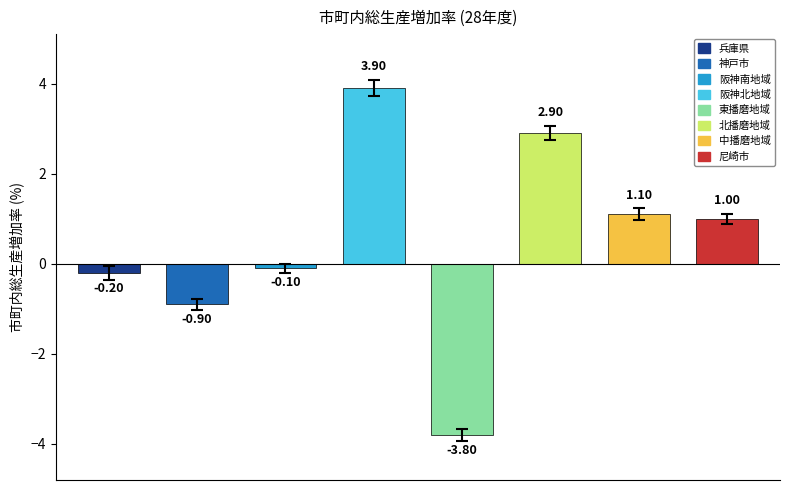

Read the errors value at 北播磨地域.

0.2